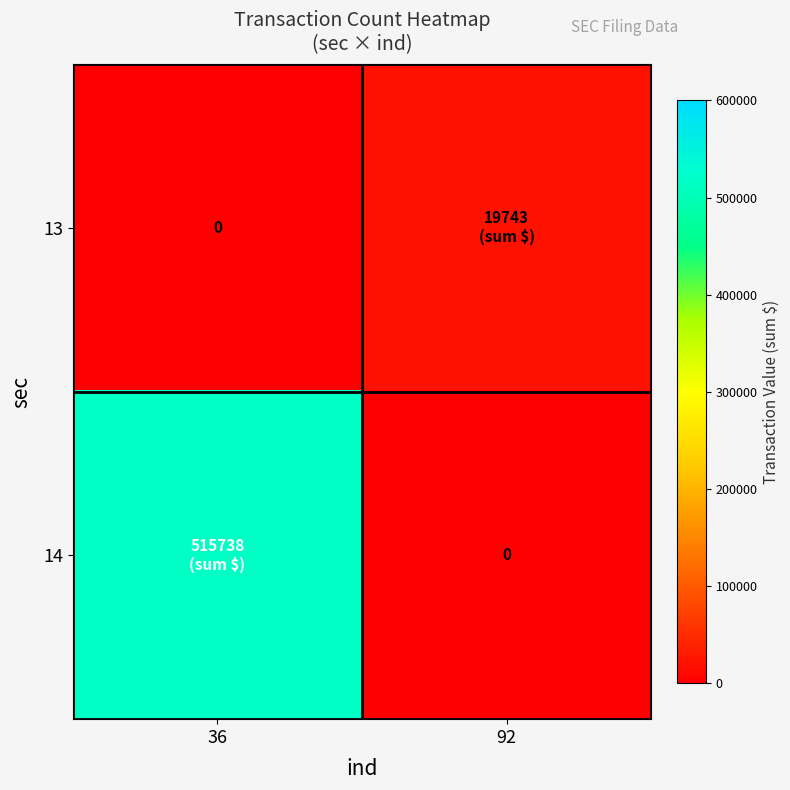

How many values in the 13 series are below 19743?

1